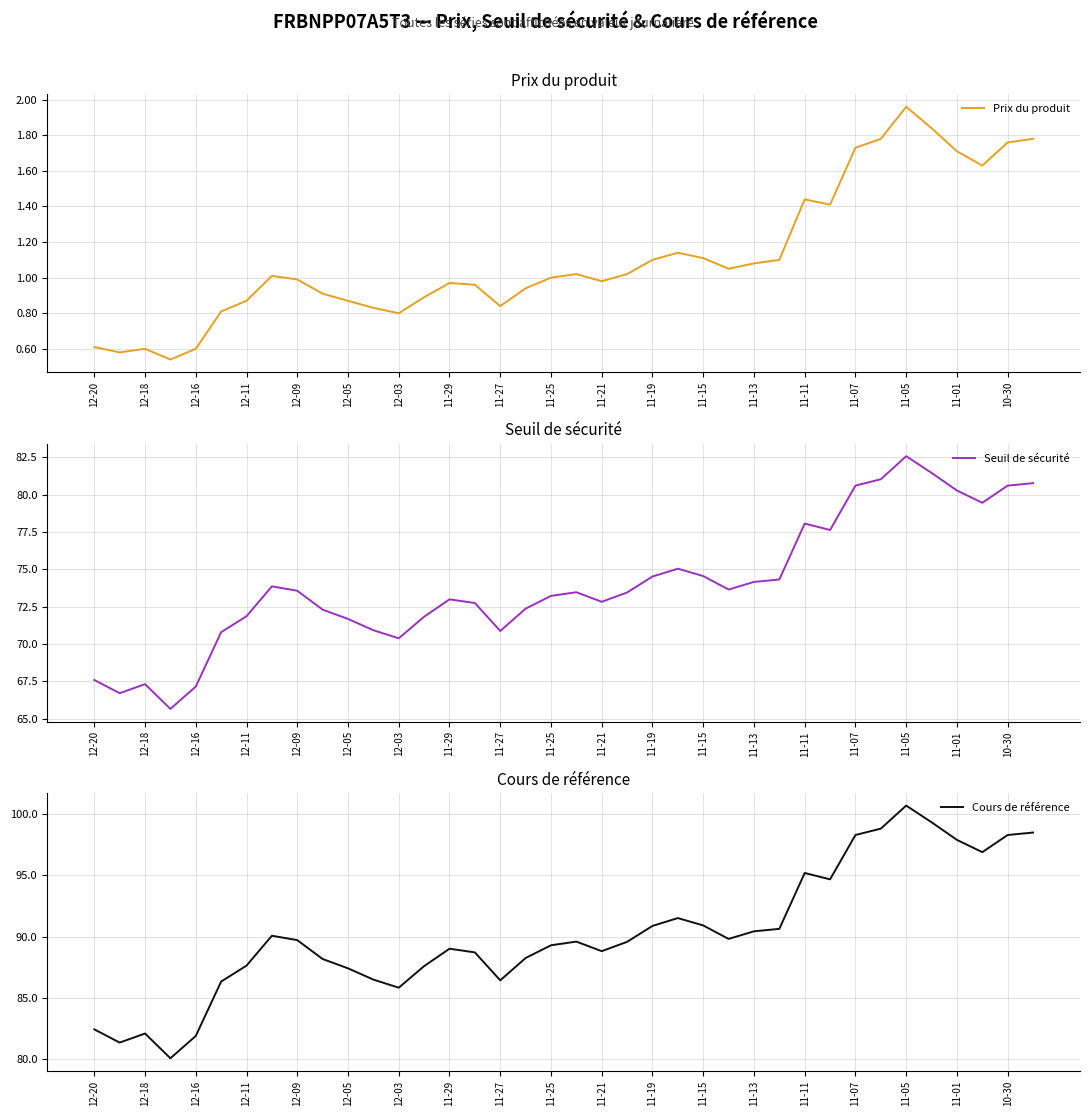

What is the sum of all Prix du produit values?

42.3